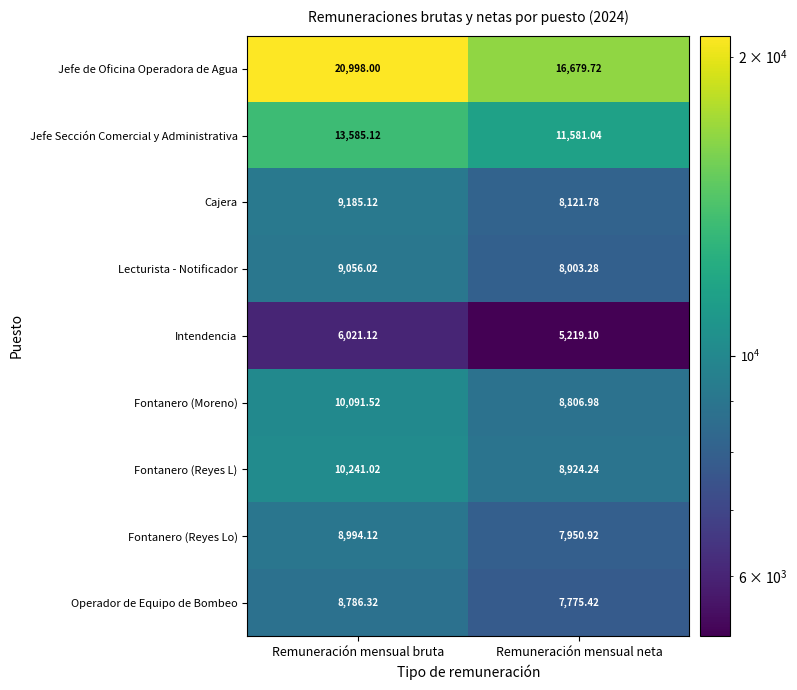

How many categories are shown in the chart?

2